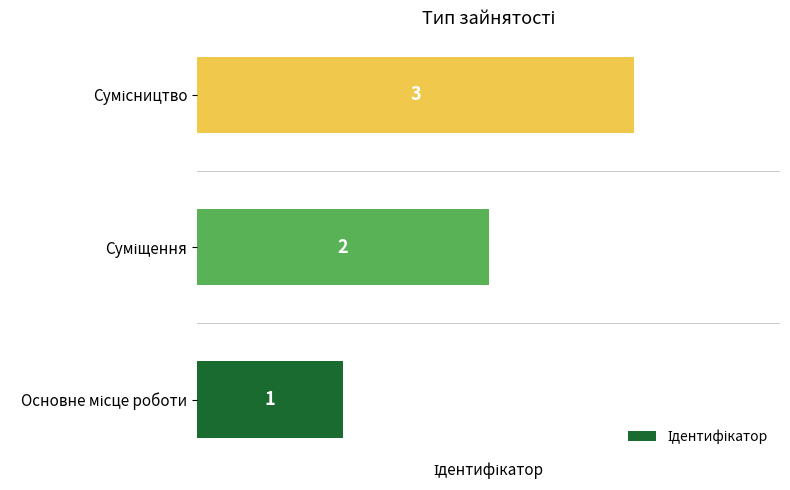

Count the values in the range 1 to 3.

3